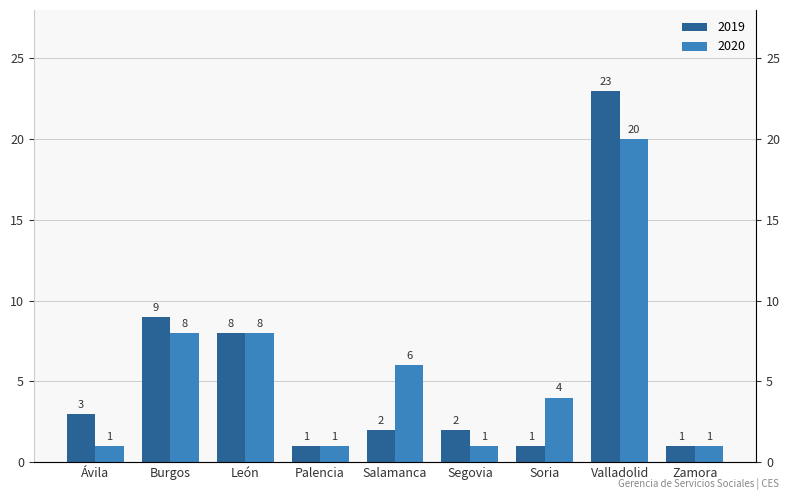

How many data points in 2020 are less than 4?

4